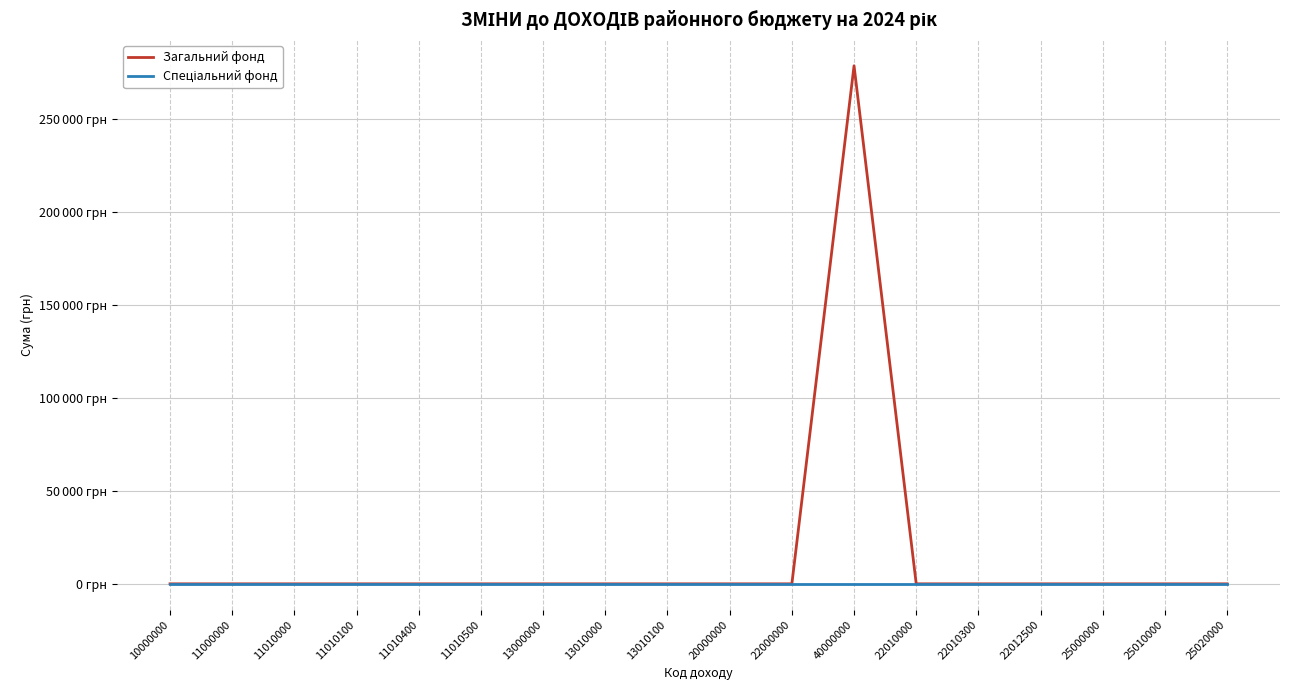

What position from the left is 22000000?

11